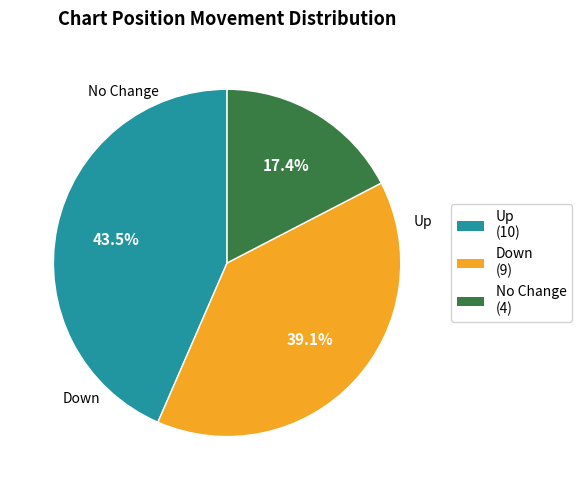

Count the number of slices in the pie.

3